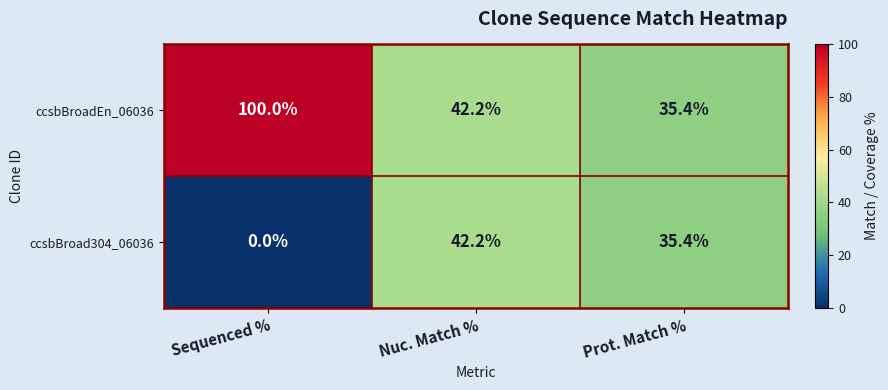

Which series has the largest total across all categories?

ccsbBroadEn_06036